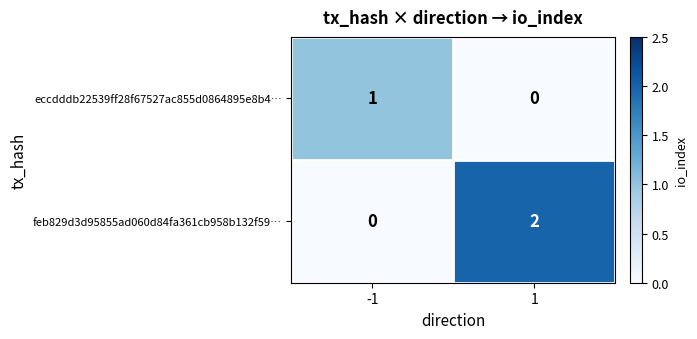

Which series has the largest range (max minus min)?

feb829d3d95855ad060d84fa361cb958b132f59…